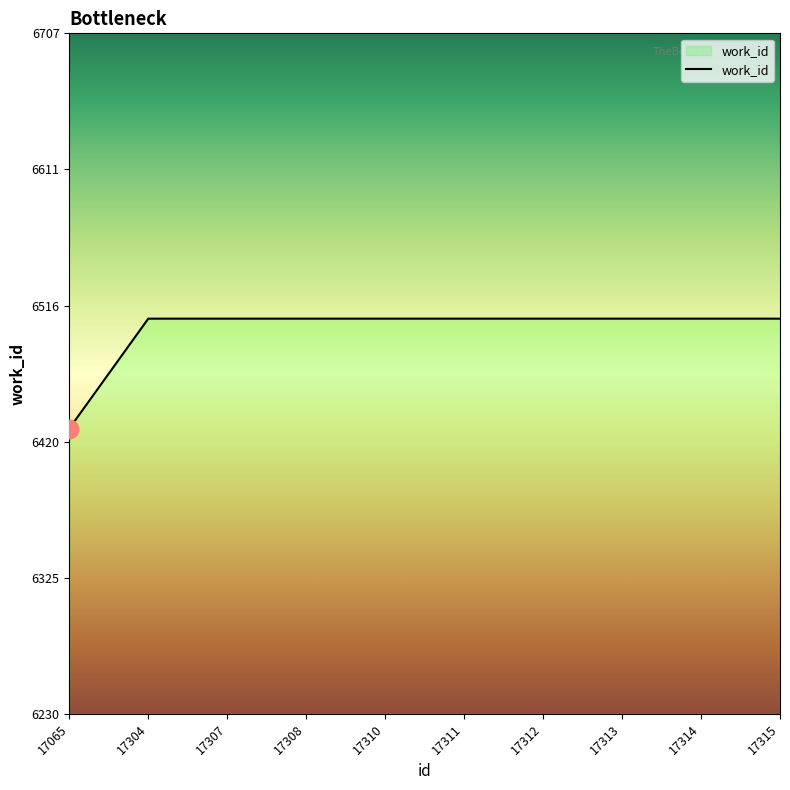

What is the ratio of the value at 17313 to the value at 17310?

1.0